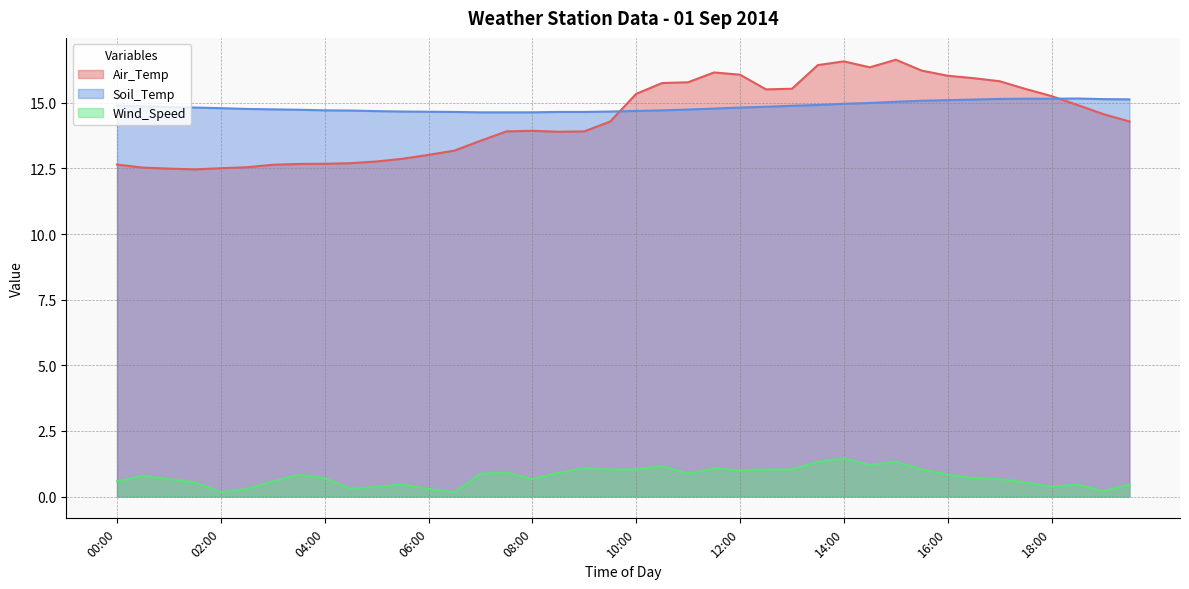

What is the difference between the highest and lowest values at 03:30?

13.9